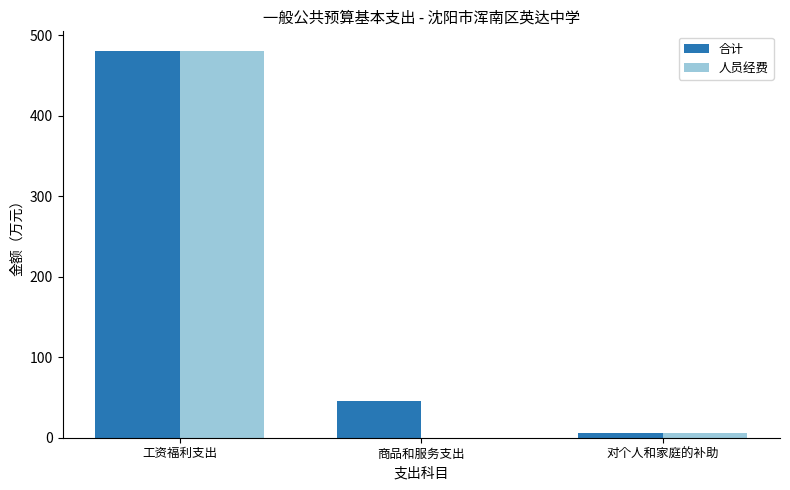

What is the sum of the 合计 values at 工资福利支出 and 商品和服务支出?

525.9